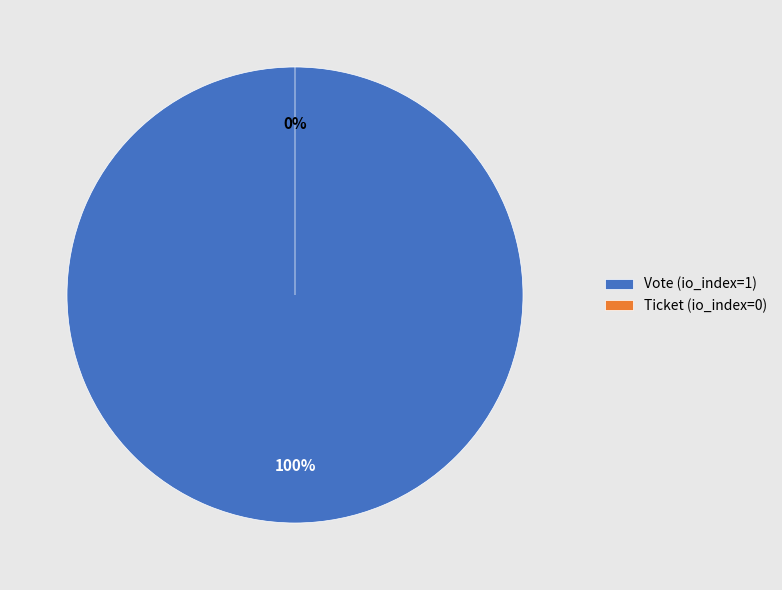

How many segments does this pie chart have?

2